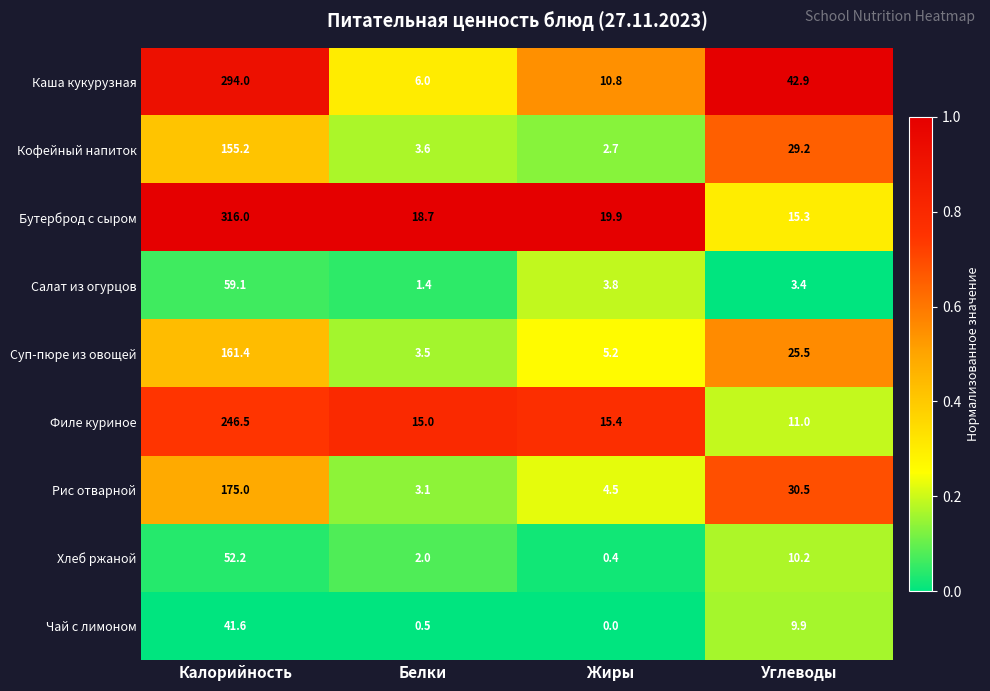

True or false: Кофейный напиток has a value of 74.9 at Калорийность.

False